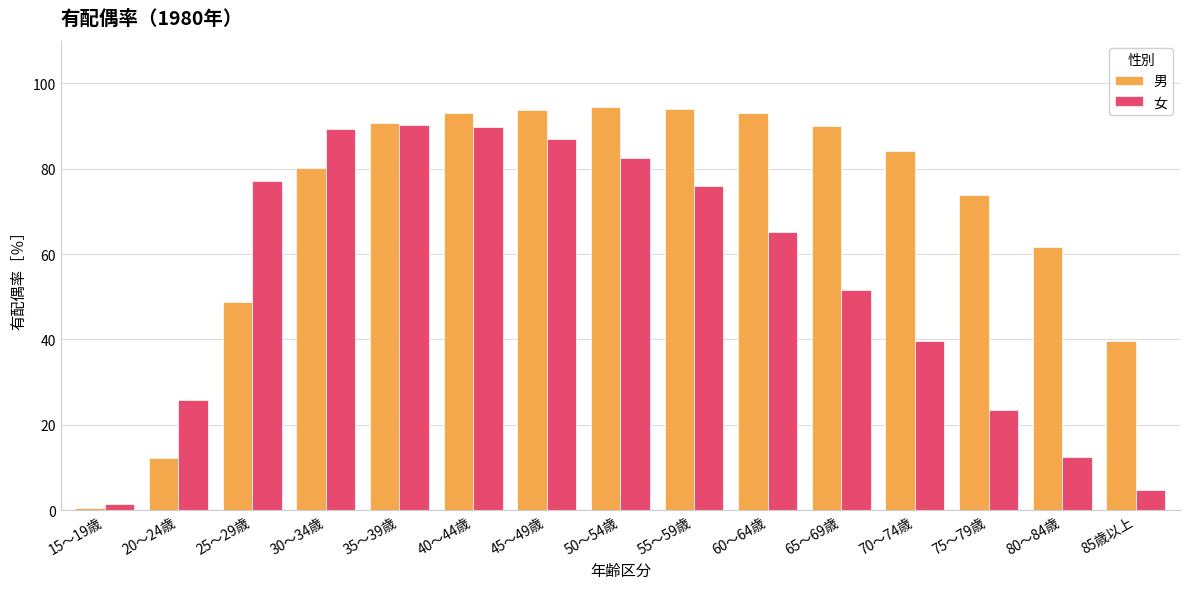

How many data points does each series have?

15